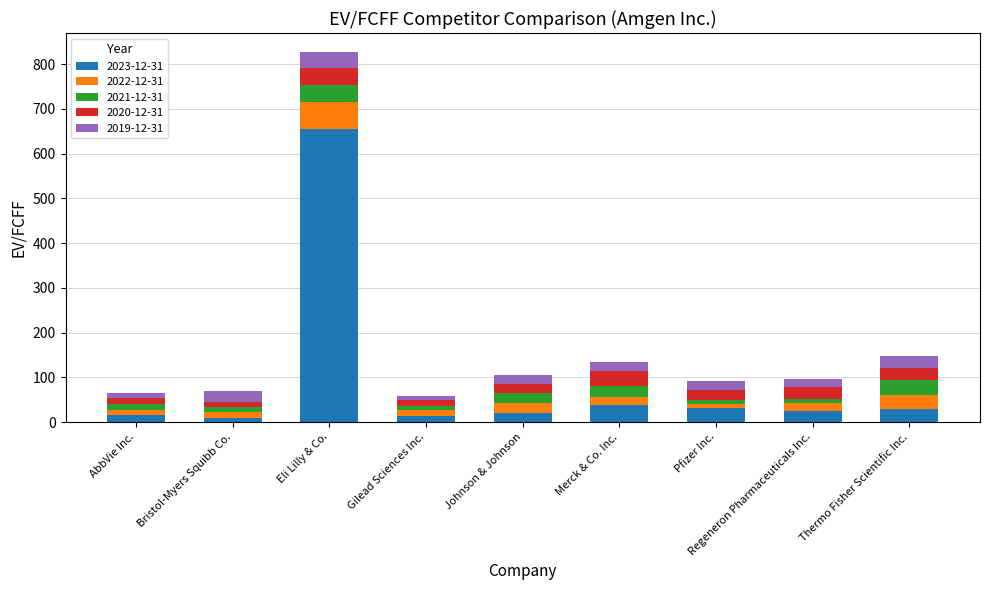

Is it true that 2023-12-31 equals 32.2 at Pfizer Inc.?

True